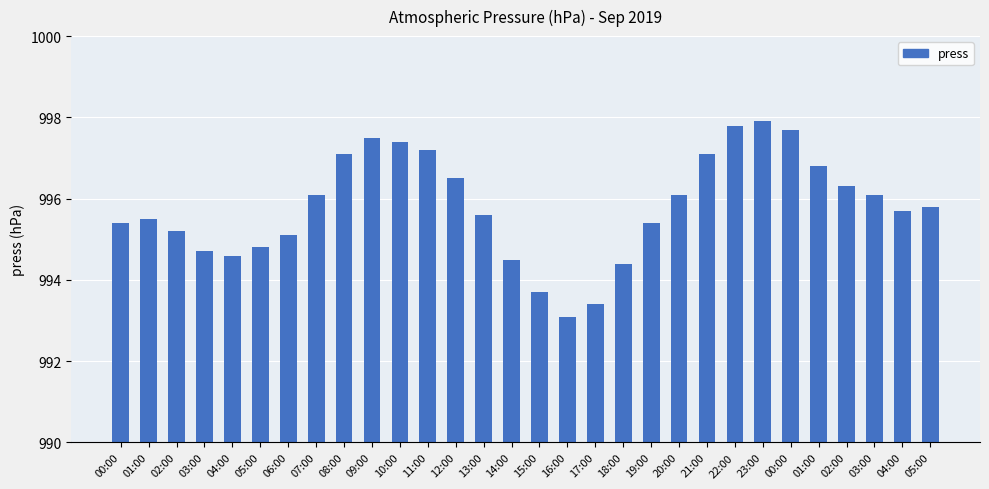

How many bars are there in total?

30